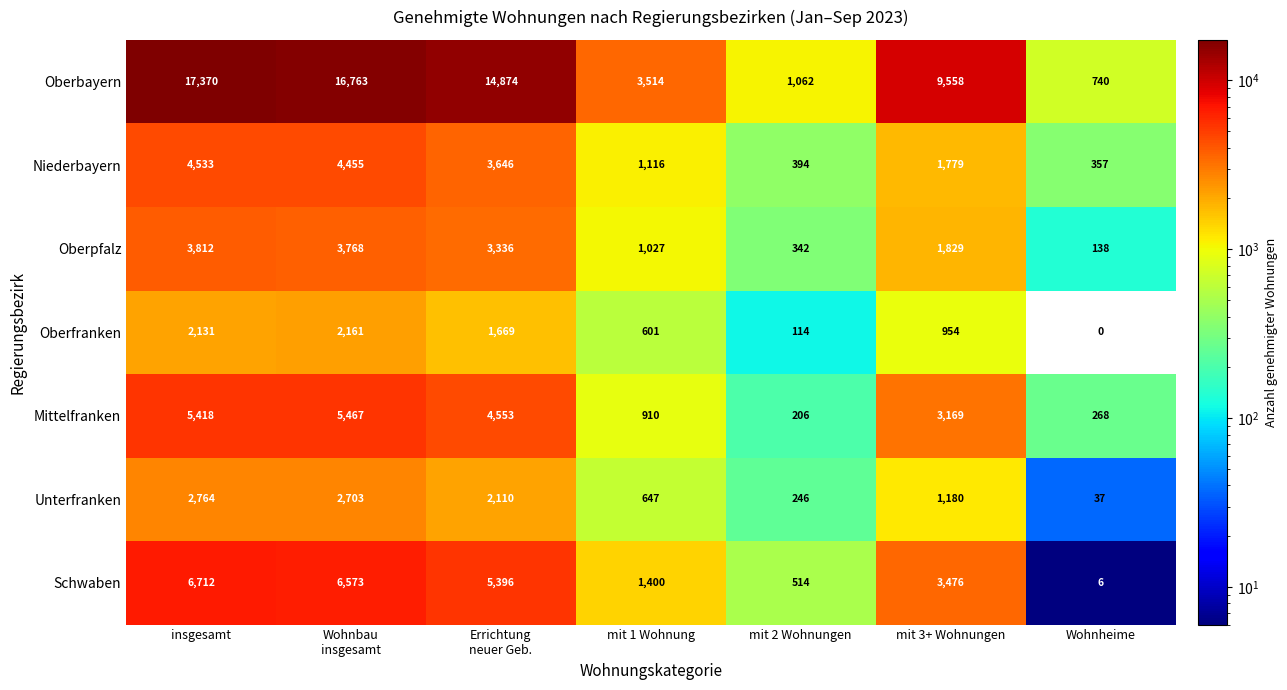

At how many categories does at least one series exceed 10181?

3